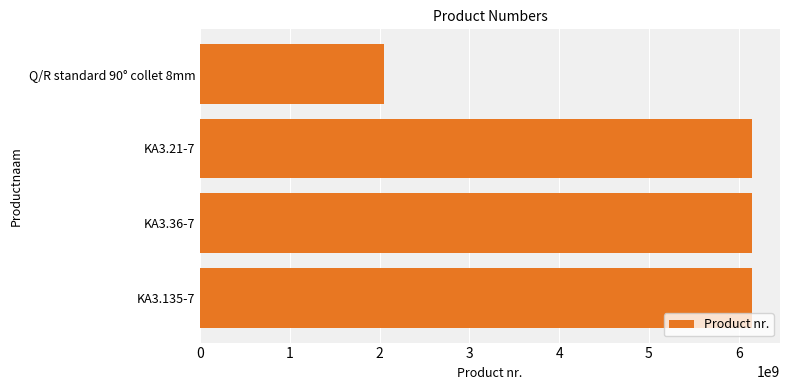

What is the maximum value shown in the chart?

6151705240